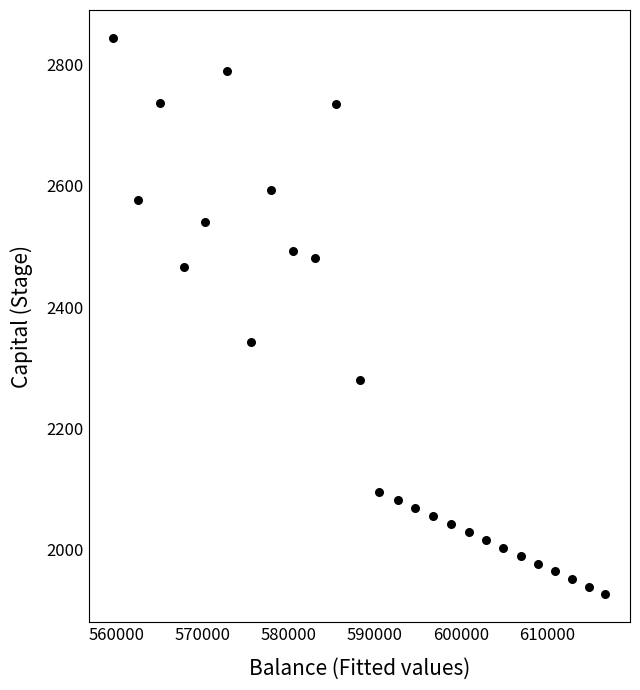

What Y value in the scatter plot is closest to 2385?

2342.5